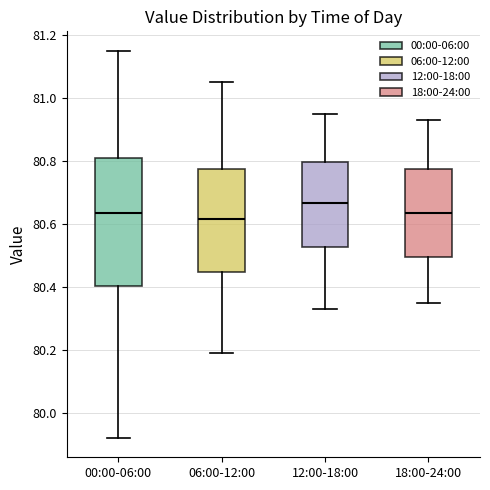

Where does the median line of the box for 12:00-18:00 sit on the y-axis? The values are not printed on the chart, so give them approximately, as read against the axis.

80.66